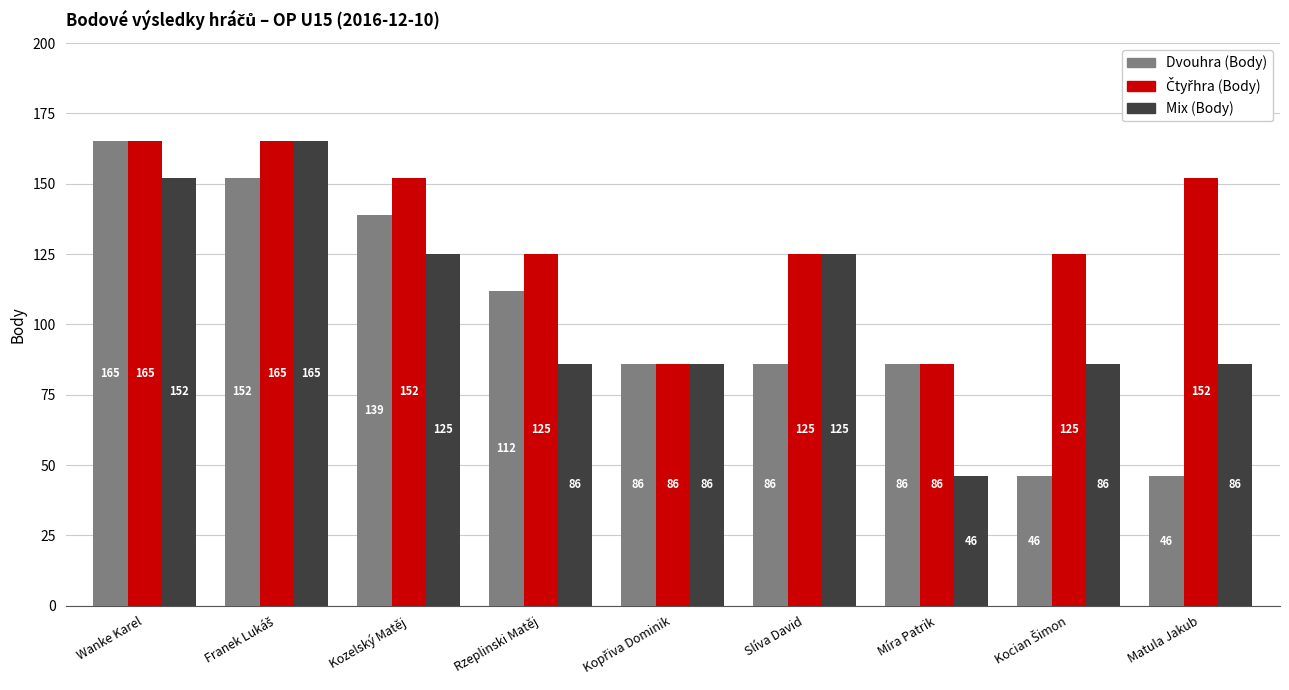

What is the difference between the maximum and minimum values in the Dvouhra (Body) series?

119